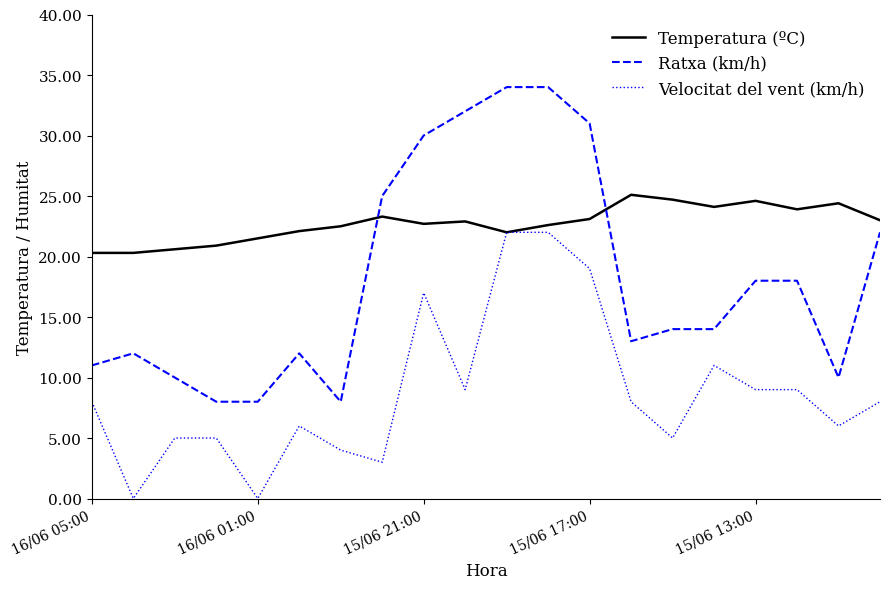

What is the sum of all Ratxa (km/h) values?

364.0